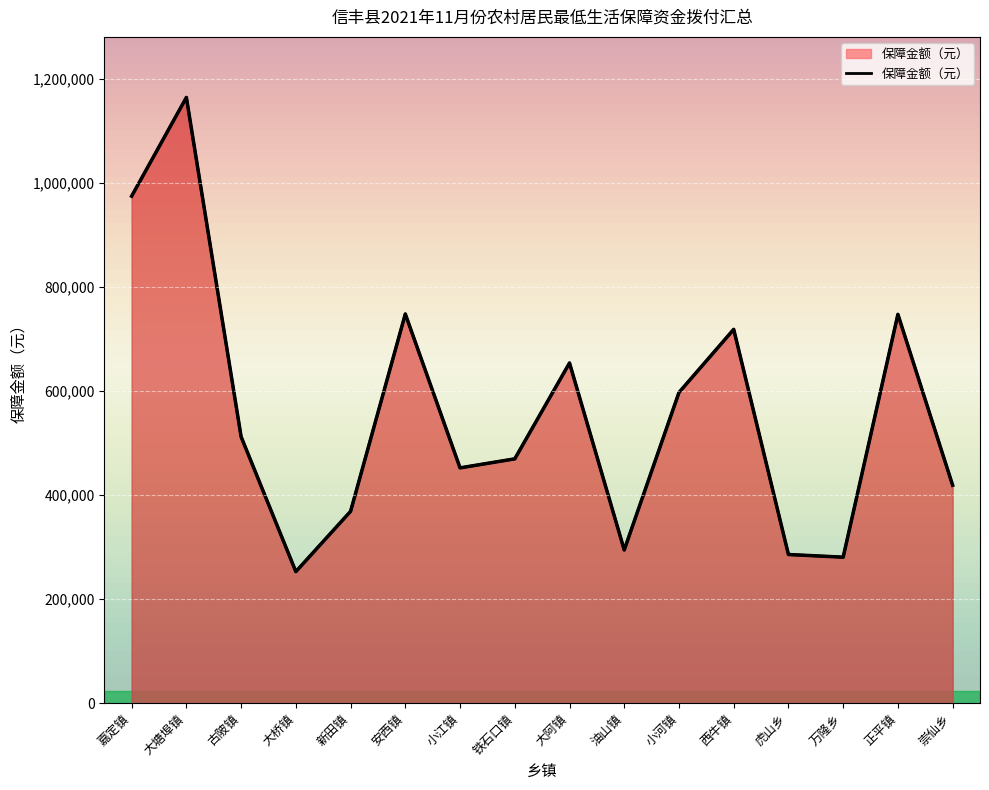

True or false: the data shows 370832 at 安西镇.

False